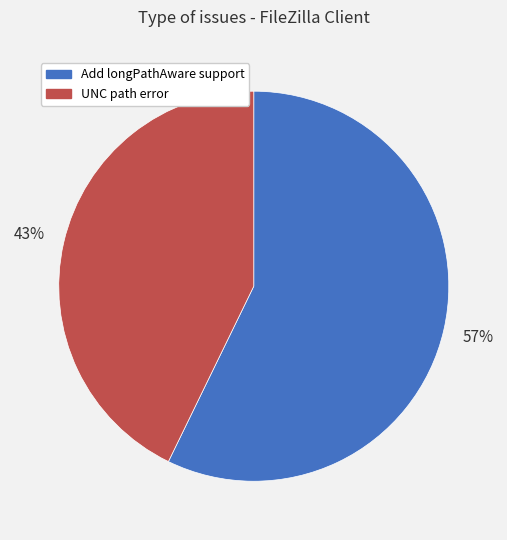

Rank the categories by value from lowest to highest.

UNC path error, Add longPathAware support